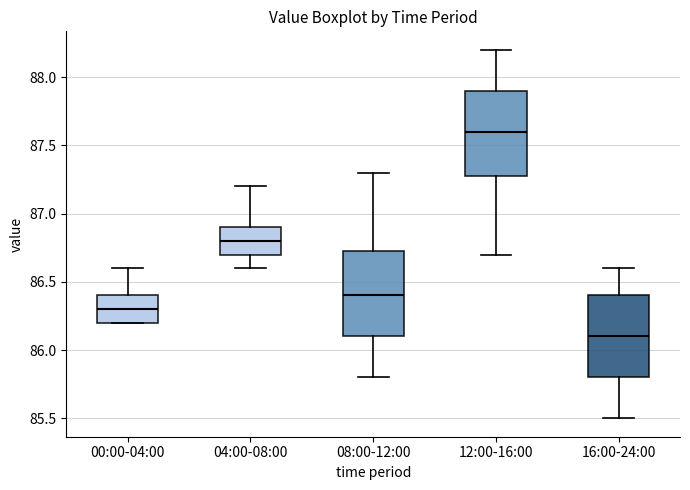

Where does the lower whisker of the box for 04:00-08:00 end on the y-axis? The values are not printed on the chart, so give them approximately, as read against the axis.

86.60